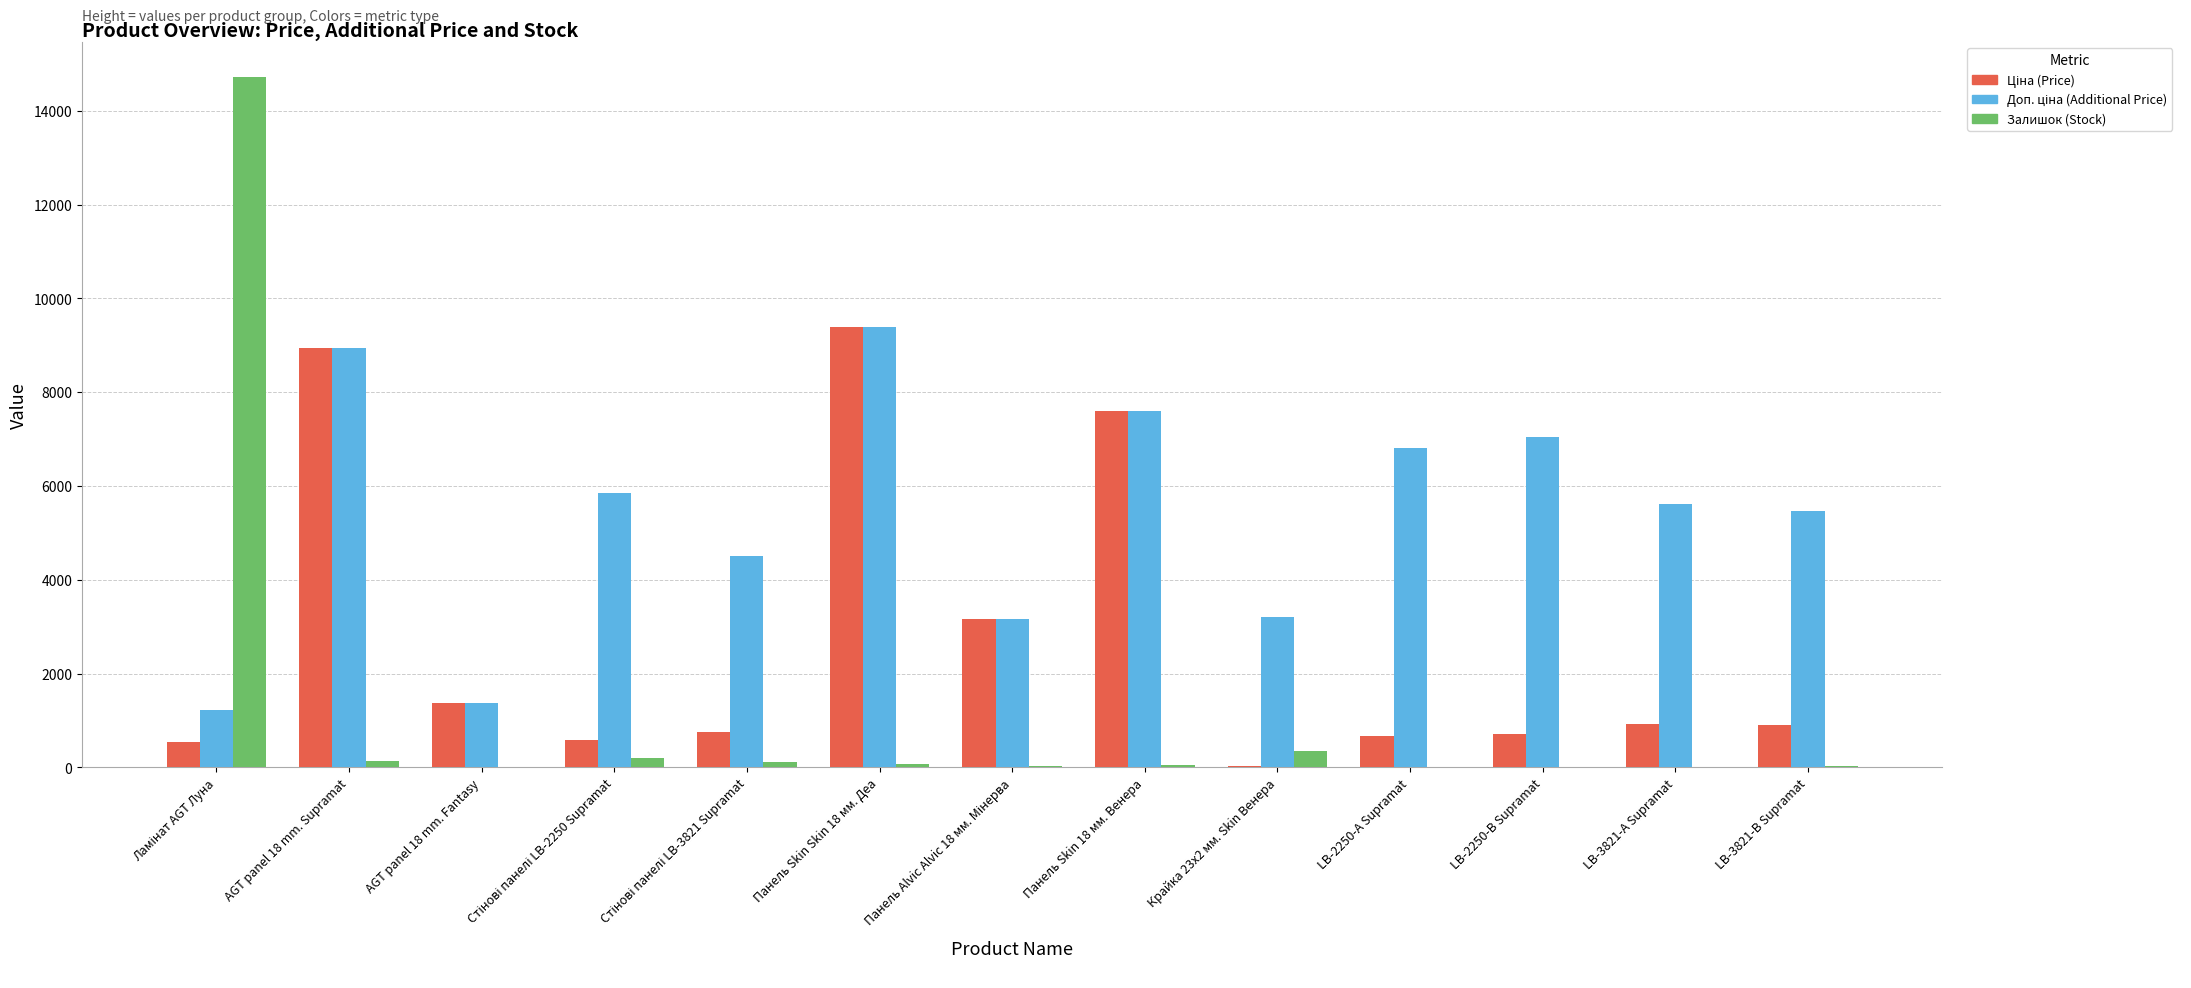

What is the maximum value shown in the chart?

14729.0